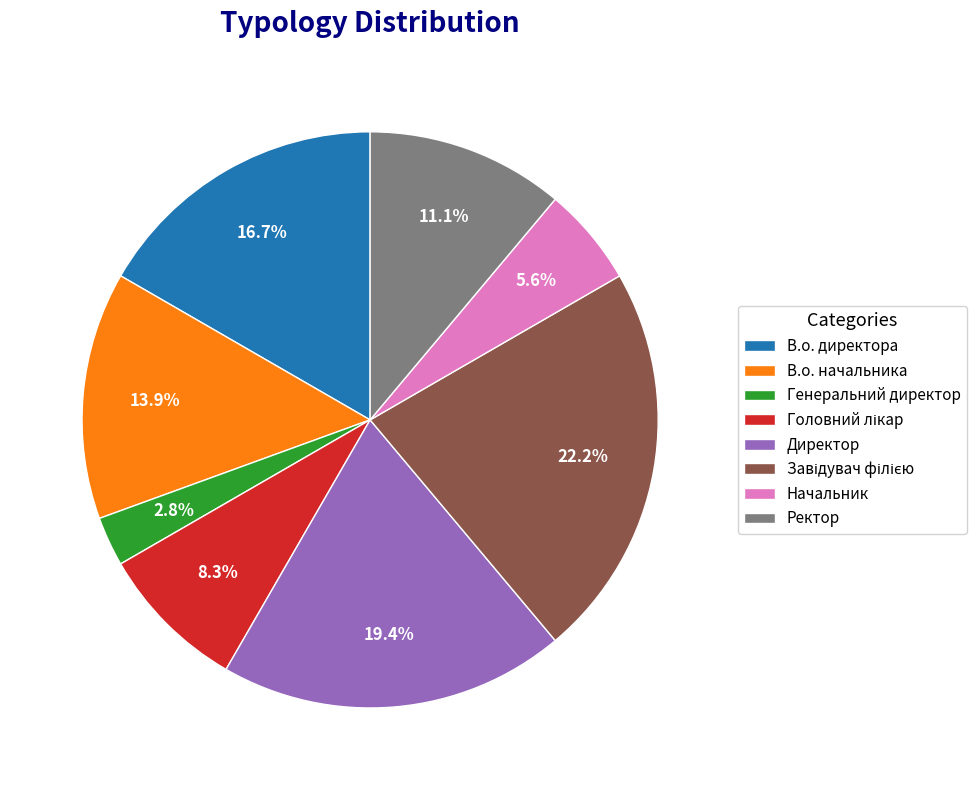

Is Директор the majority of the pie?

No